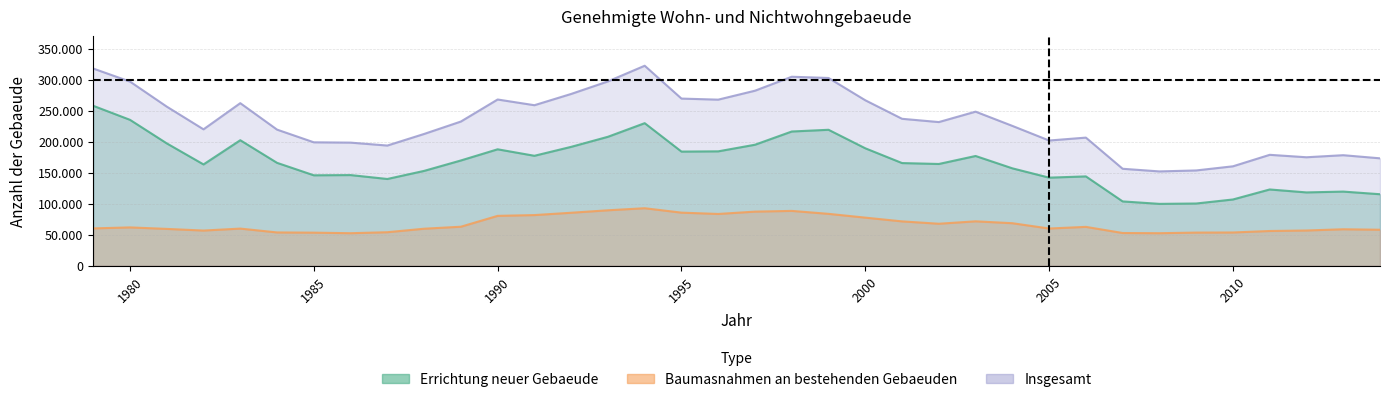

How many interior local valleys does the Insgesamt series have?

8